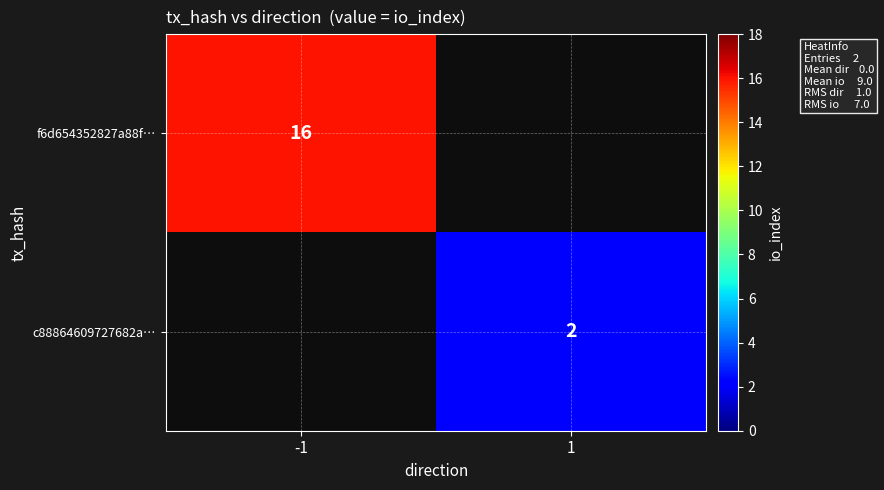

The value of f6d654352827a88f… at -1 is 16. True or false?

True